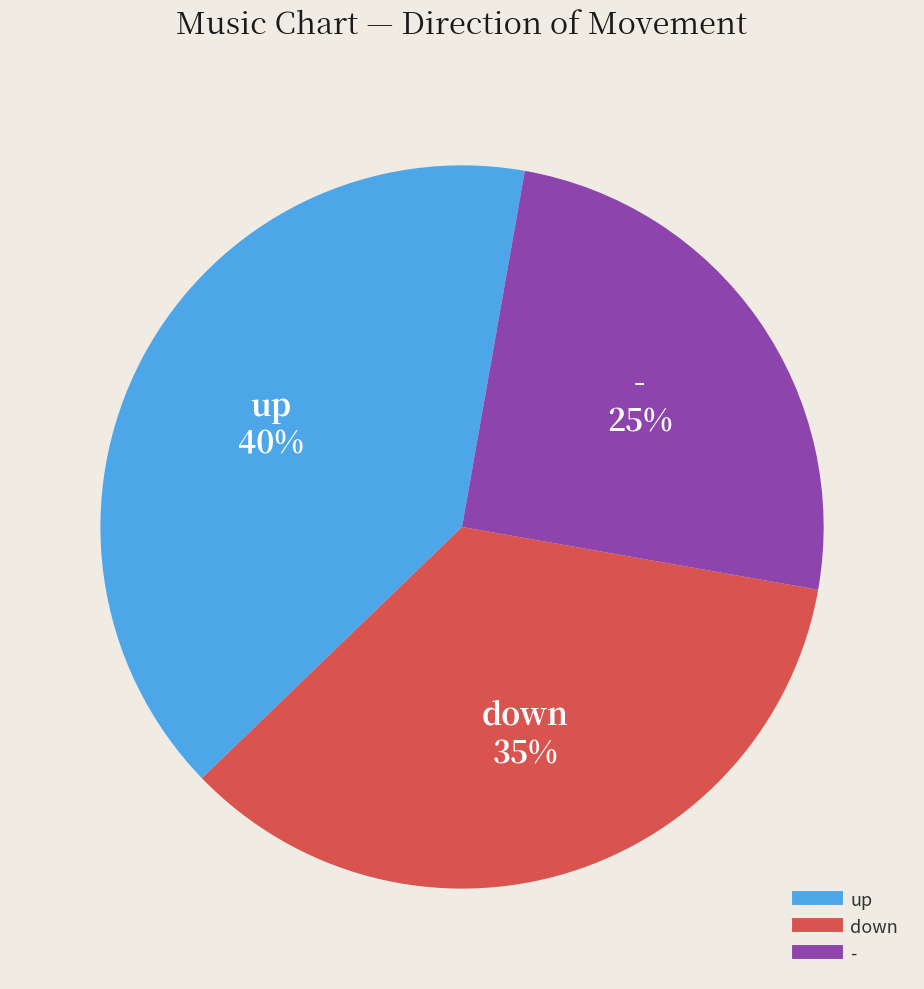

What is the ratio of the value at - to the value at up?

0.6